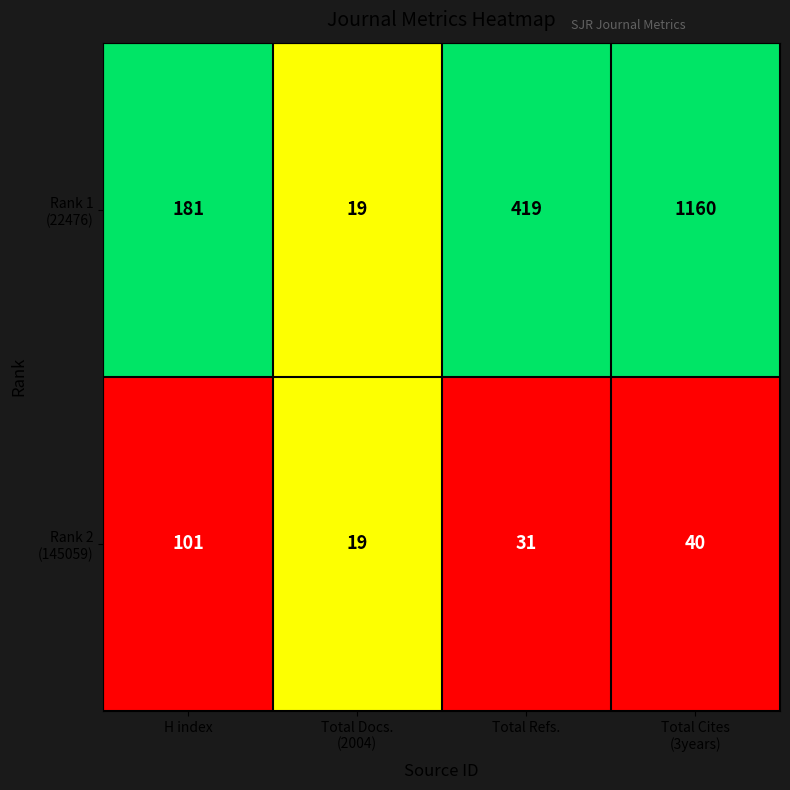

What is the smallest value displayed?

19